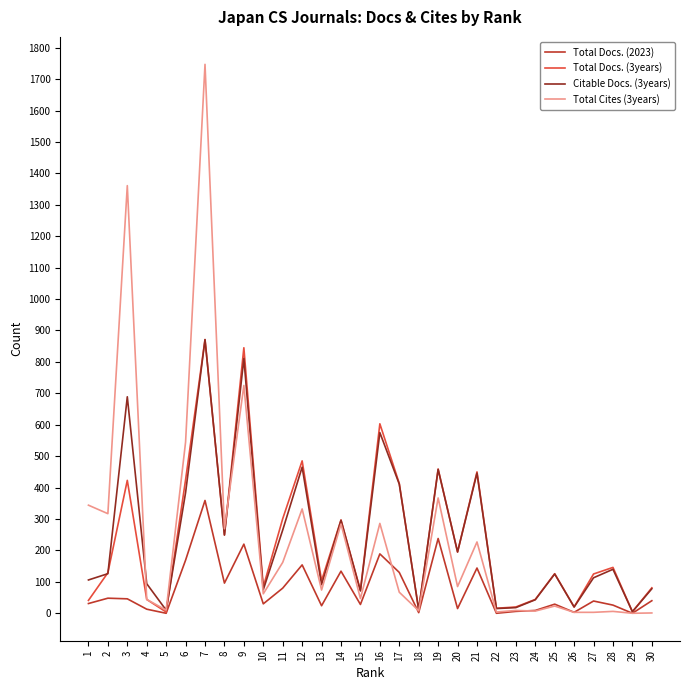

Which series has the largest range (max minus min)?

Total Cites (3years)